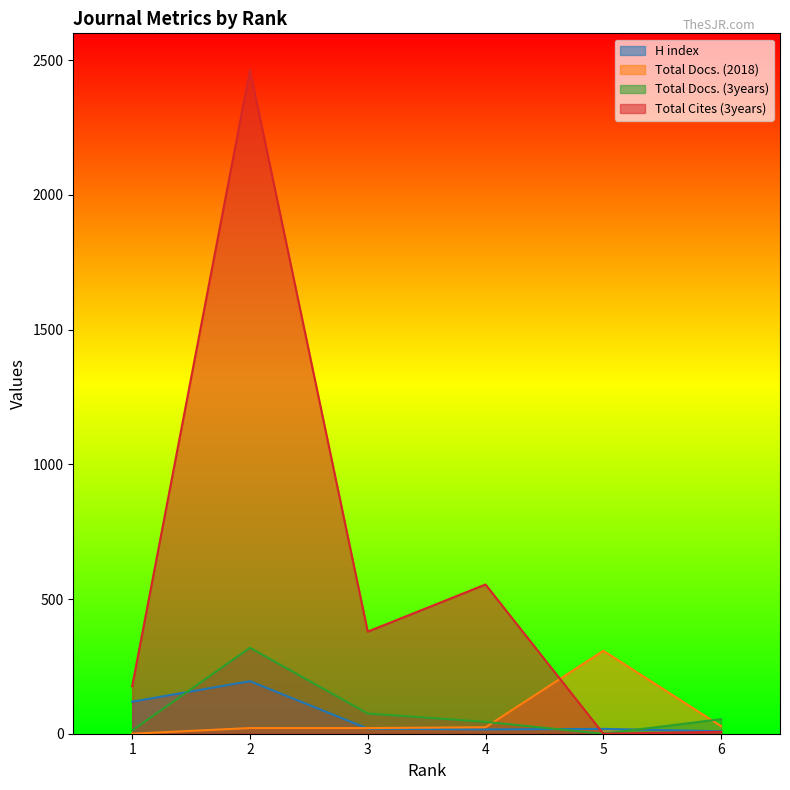

In Total Docs. (3years), how many points are higher than both neighbors (excluding endpoints)?

1